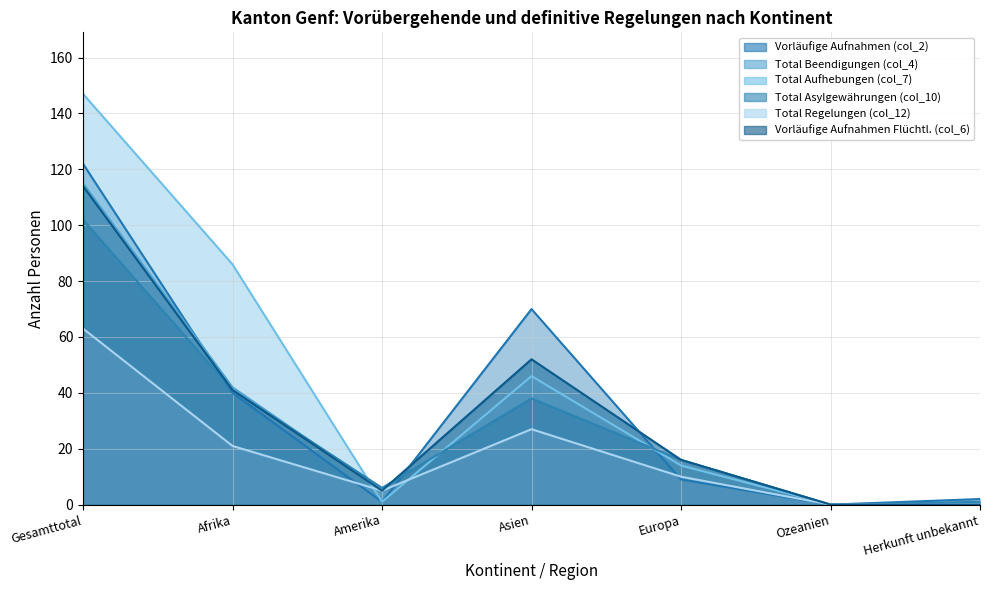

At which category is the sum across all series the highest?

Gesamttotal